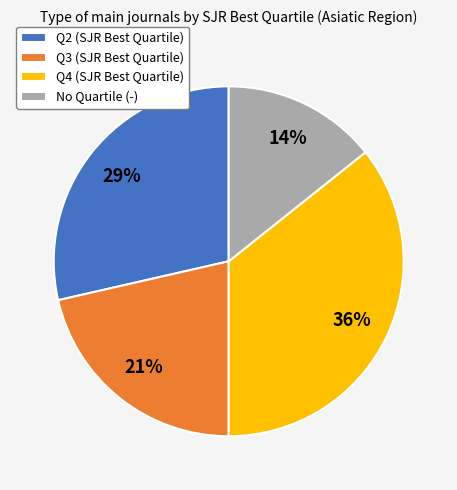

Between Q3 (SJR Best Quartile) and Q4 (SJR Best Quartile), which is larger?

Q4 (SJR Best Quartile)